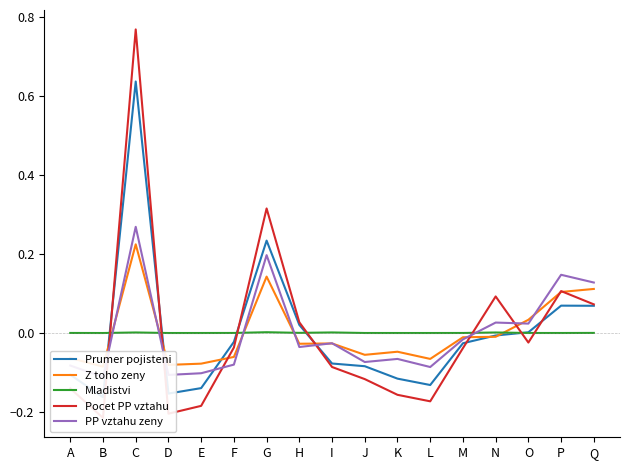

Between which two adjacent categories do Prumer pojisteni and PP vztahu zeny first intersect?

B and C